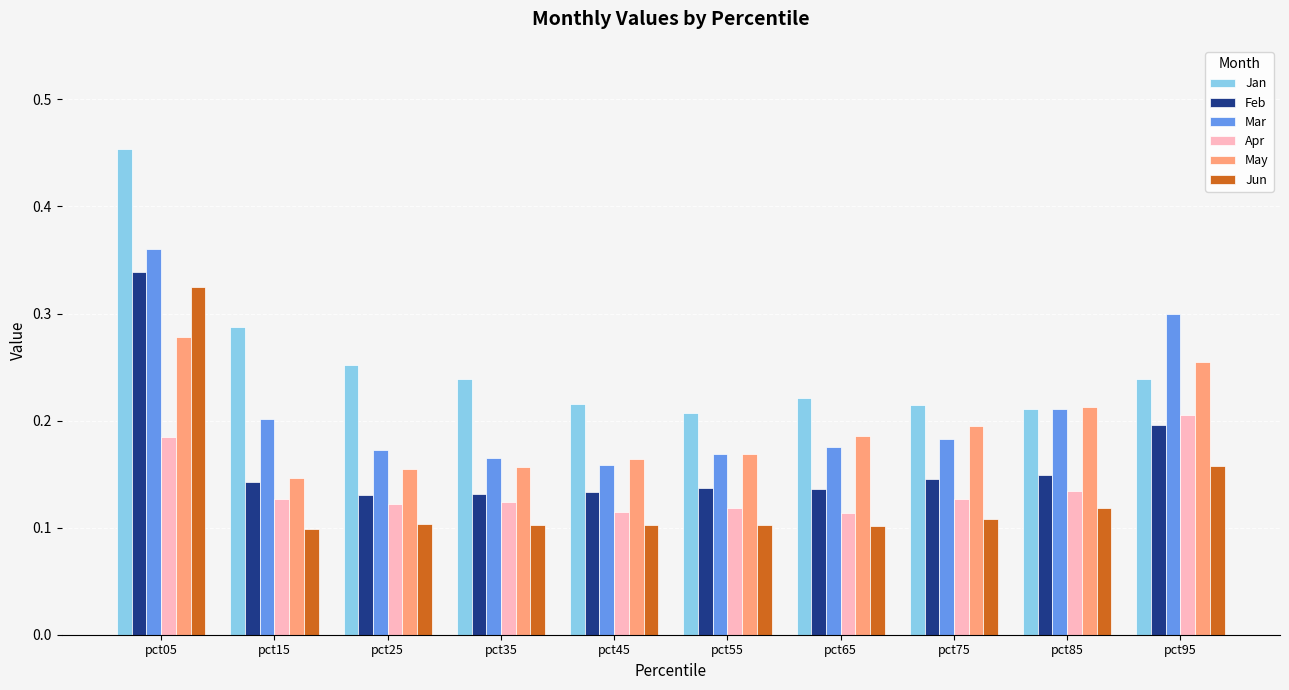

Is it true that Mar equals 0.2 at pct55?

True